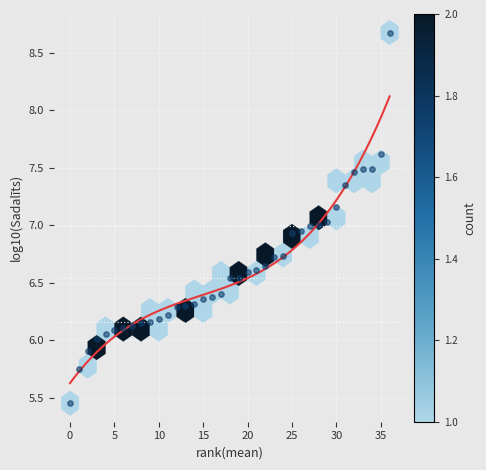

What is the range of X values (max minus min)?

36.0